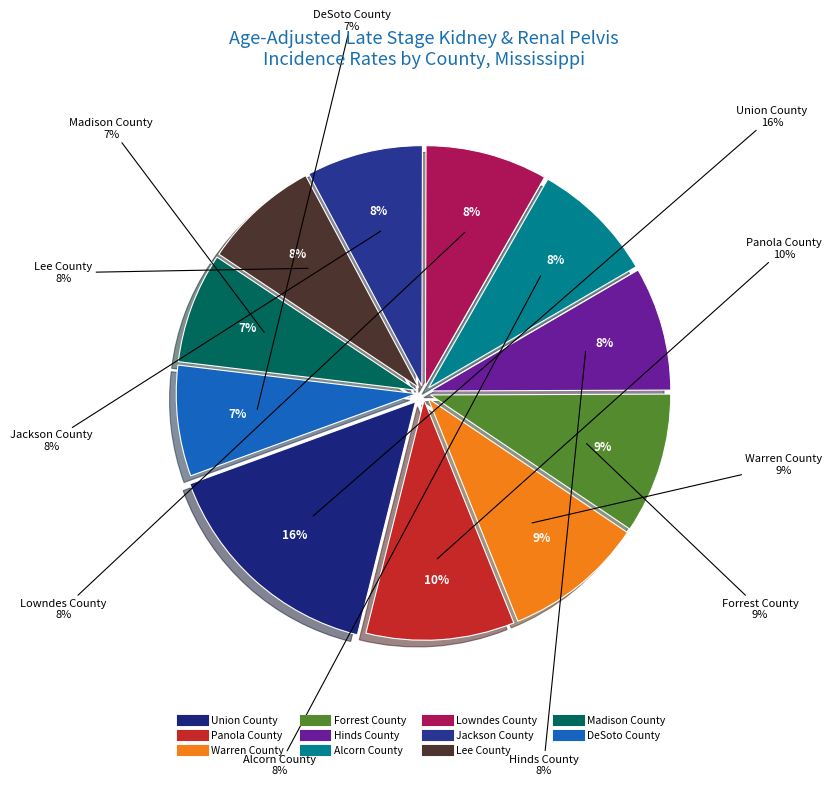

Do Panola County and Union County together represent more than half of the pie?

No